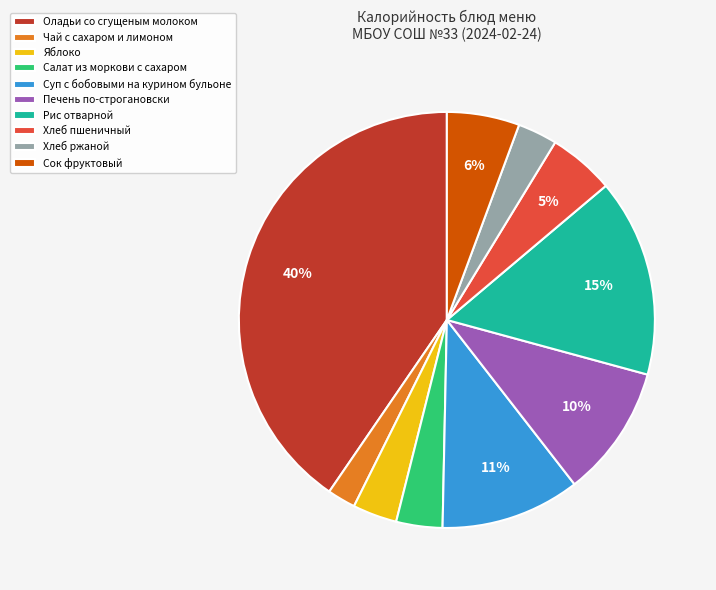

To the nearest percent, what is the average slice percentage?

10%